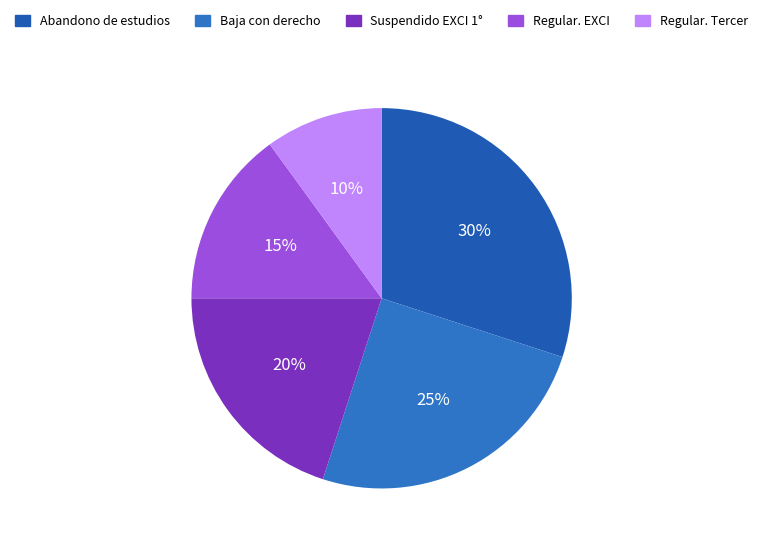

Is there a majority slice in this chart?

No